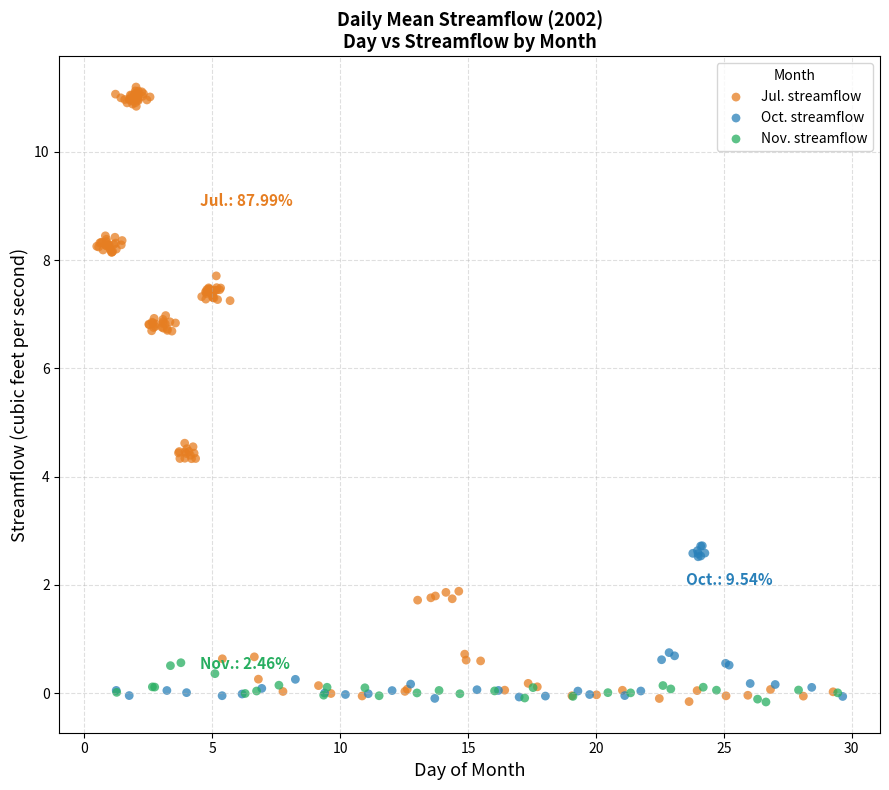

Which series has the widest spread of Y values?

Jul. streamflow